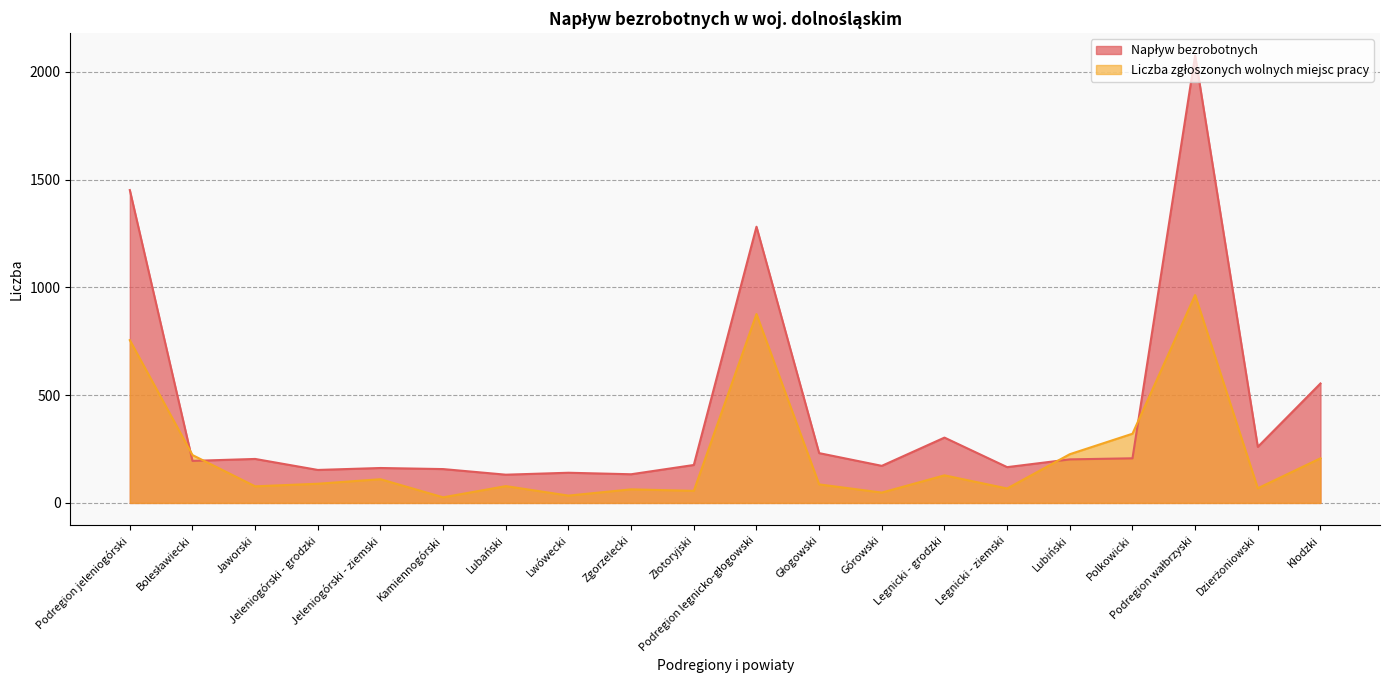

Does the chart display data point markers on the line(s)?

No